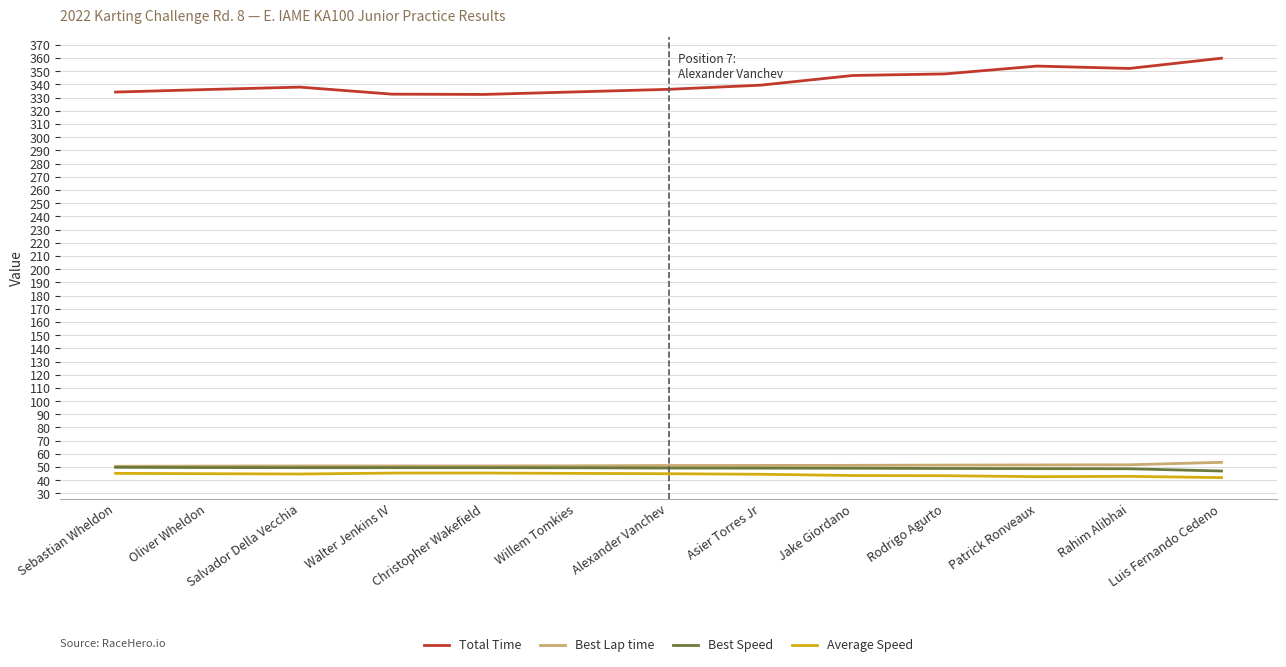

What is the maximum value for Average Speed?

45.5